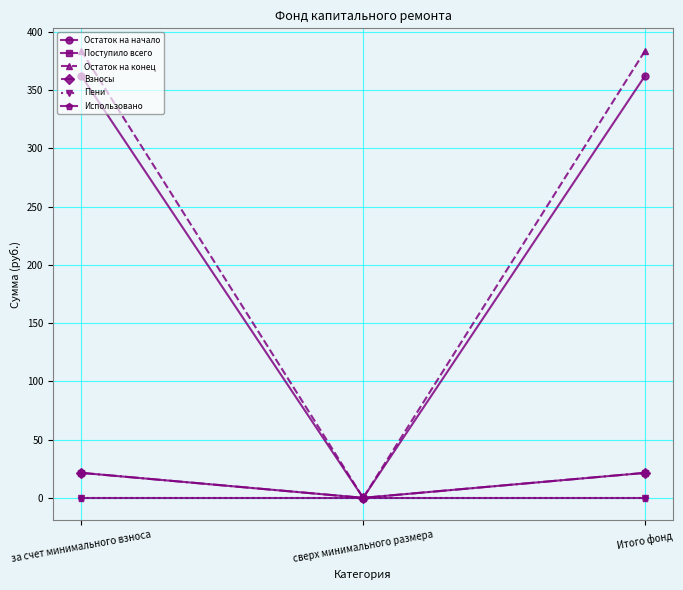

Does the chart have visible grid lines?

Yes